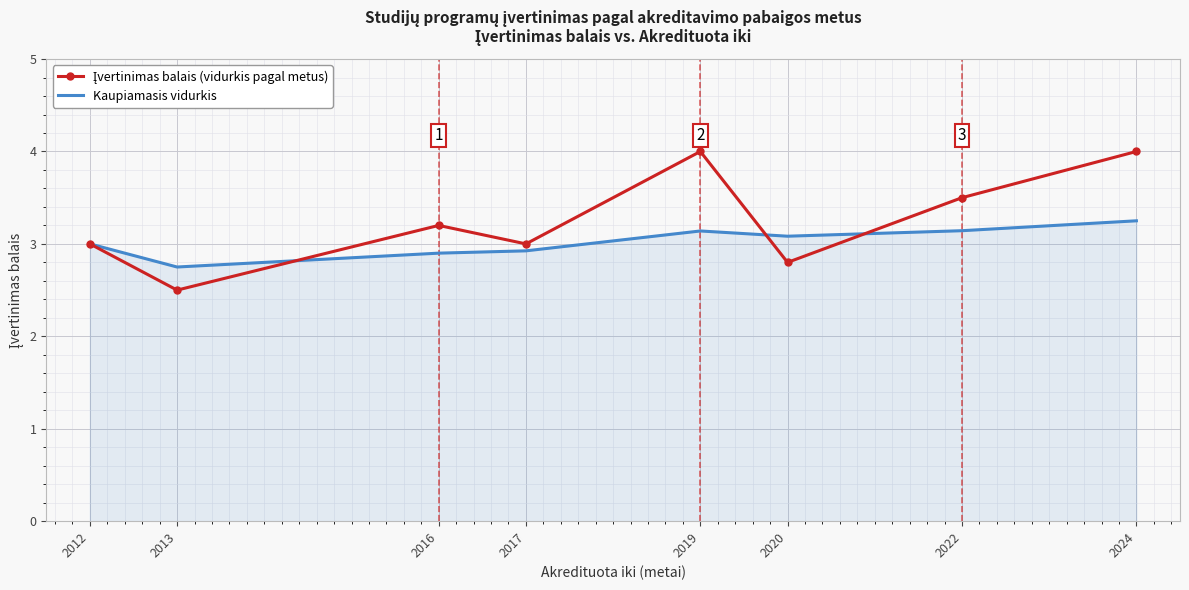

What is the total value across all series at 2022?

6.6